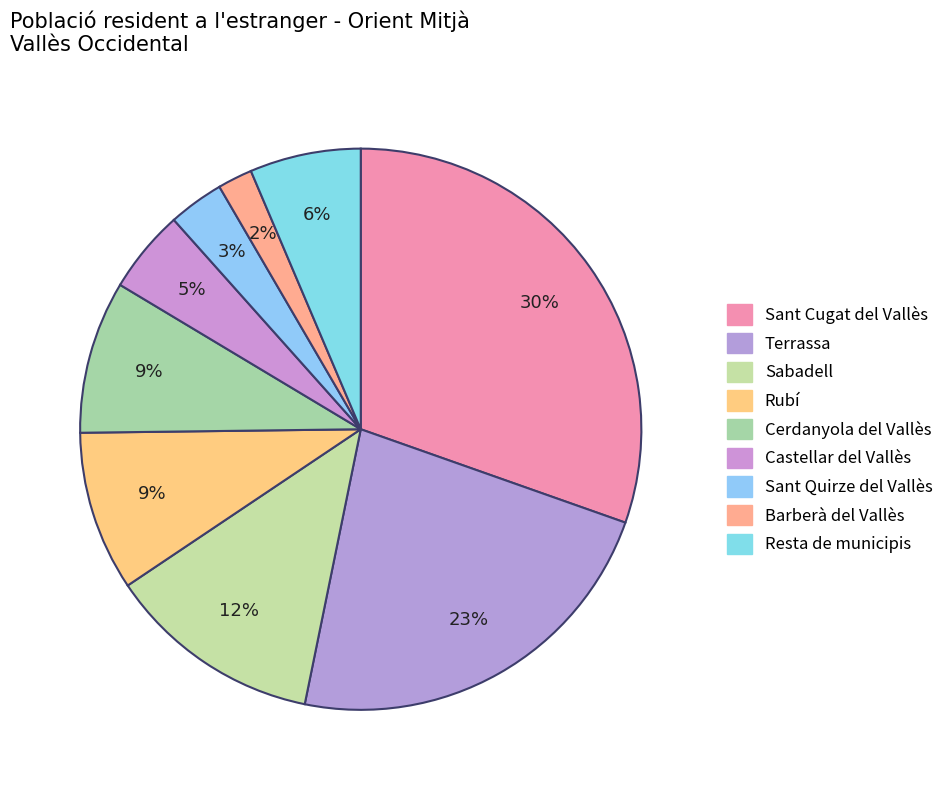

Count the number of slices in the pie.

9